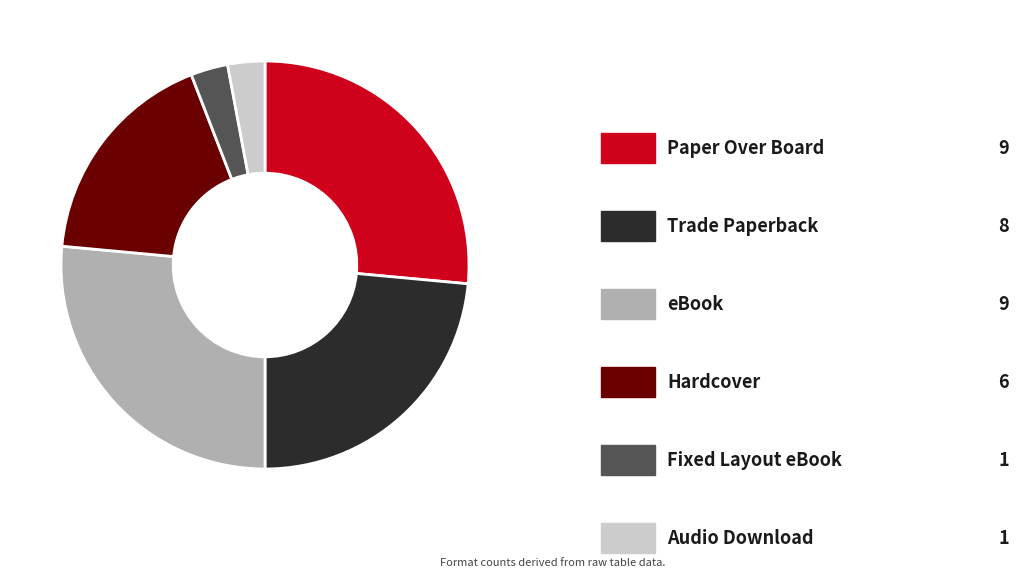

Is there a majority slice in this chart?

No